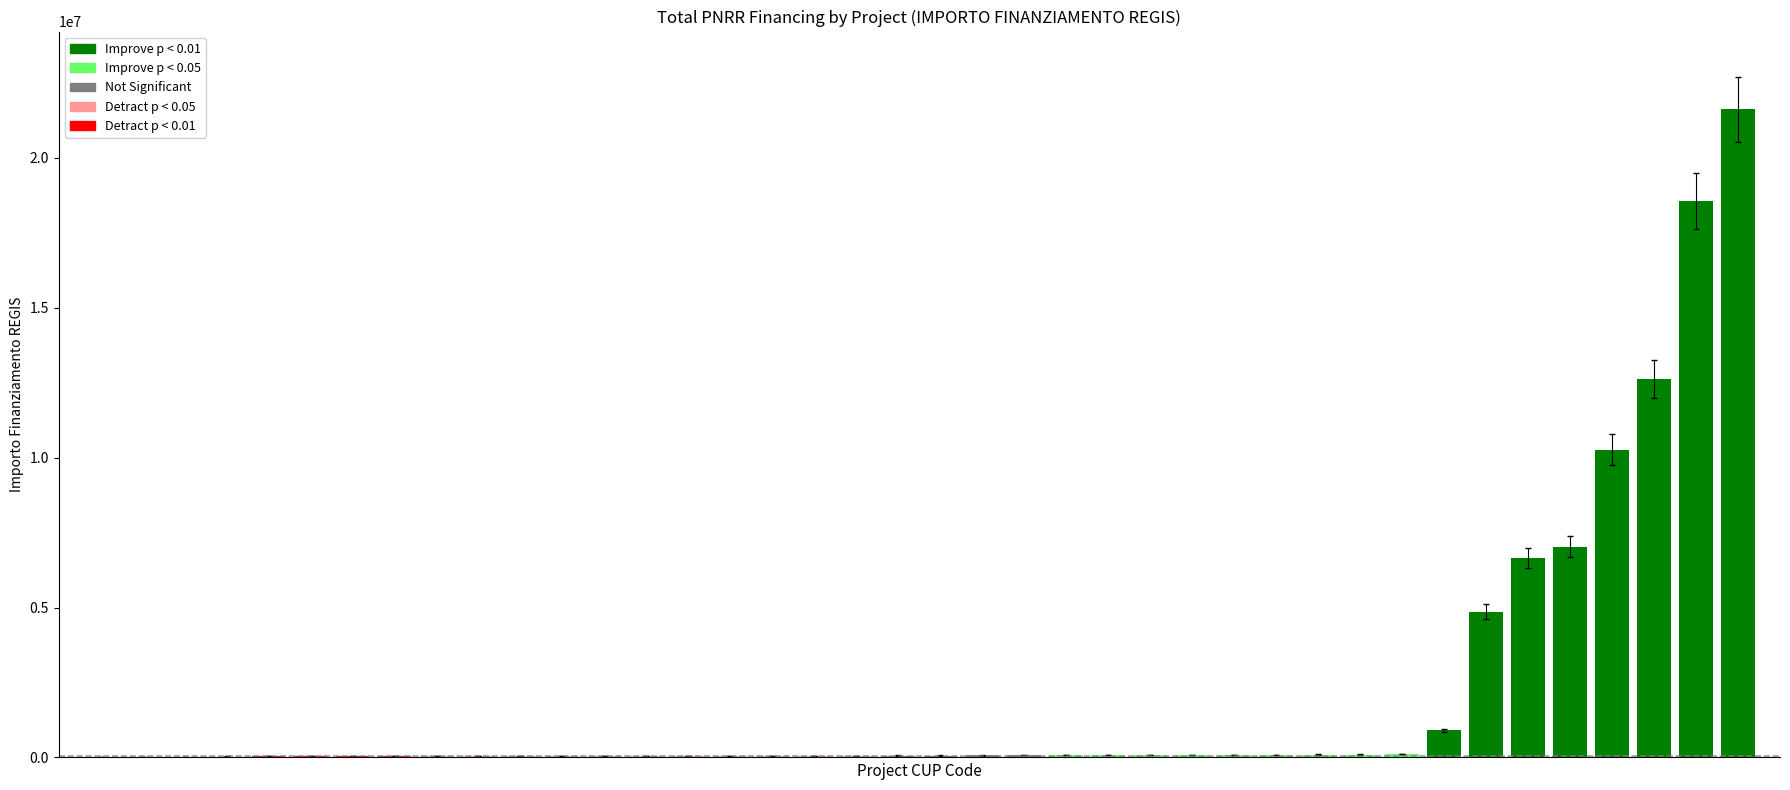

What is the average value?

2108713.9